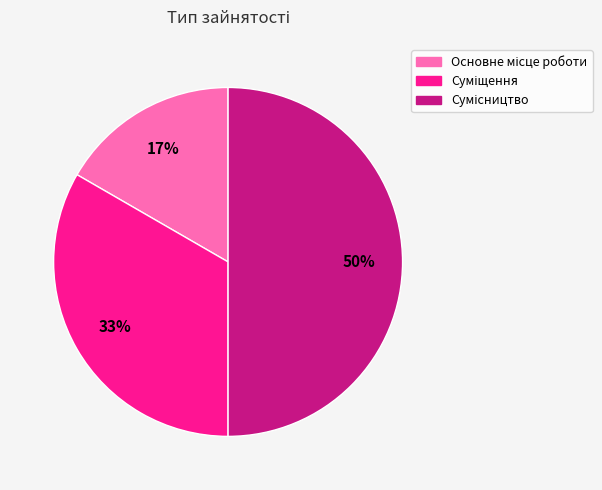

To the nearest percent, what is the difference between the largest and smallest slice percentages?

33%